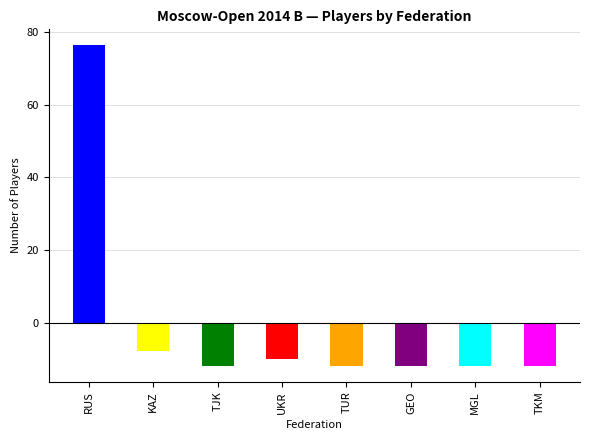

What value does the data have at UKR?

-9.8